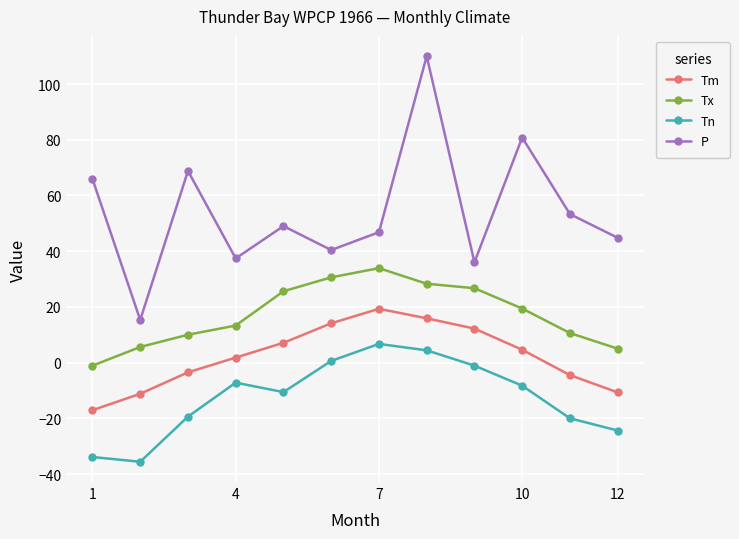

List the series in order of their overall mean, highest first.

P, Tx, Tm, Tn